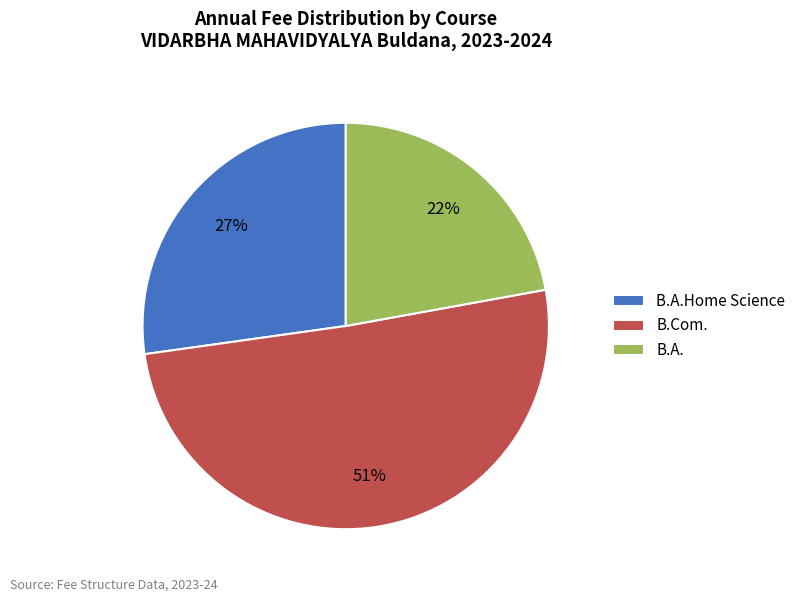

To the nearest percent, what percentage of the pie is B.A.?

22%